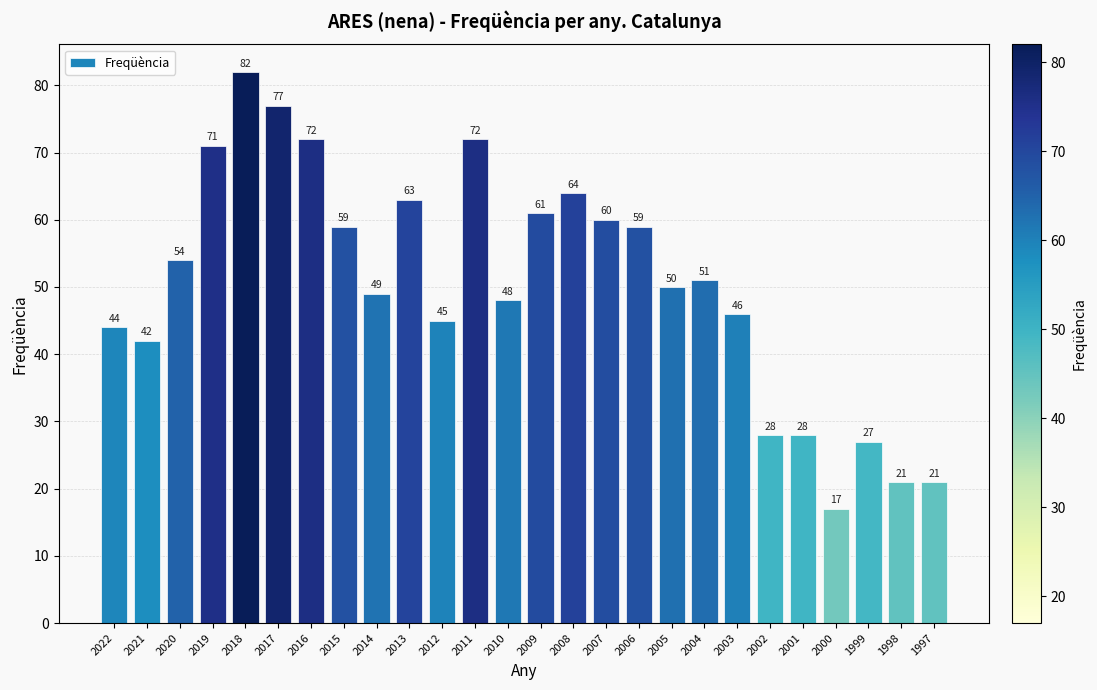

How many values are below 51?

13